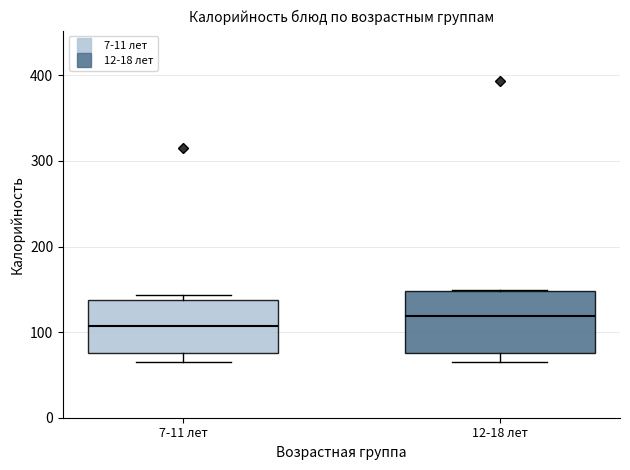

Which box is the tallest, from its lower edge to its upper edge?

12-18 лет